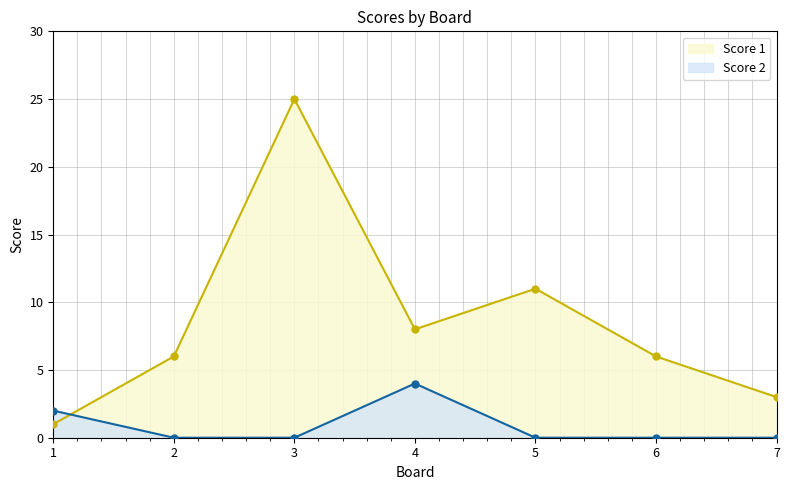

True or false: Score 1 has more than 0 points higher than both neighbors.

True